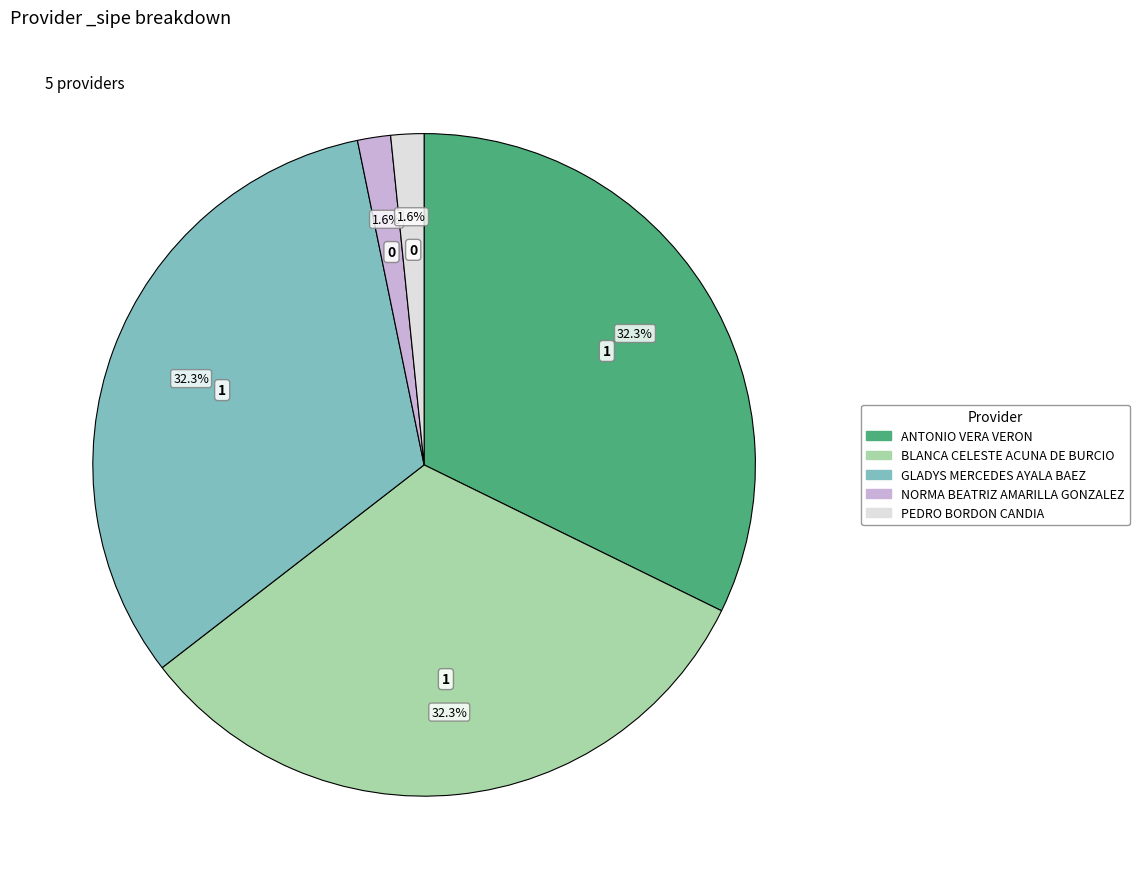

What percentage is NOT represented by NORMA BEATRIZ AMARILLA GONZALEZ?

98.4%